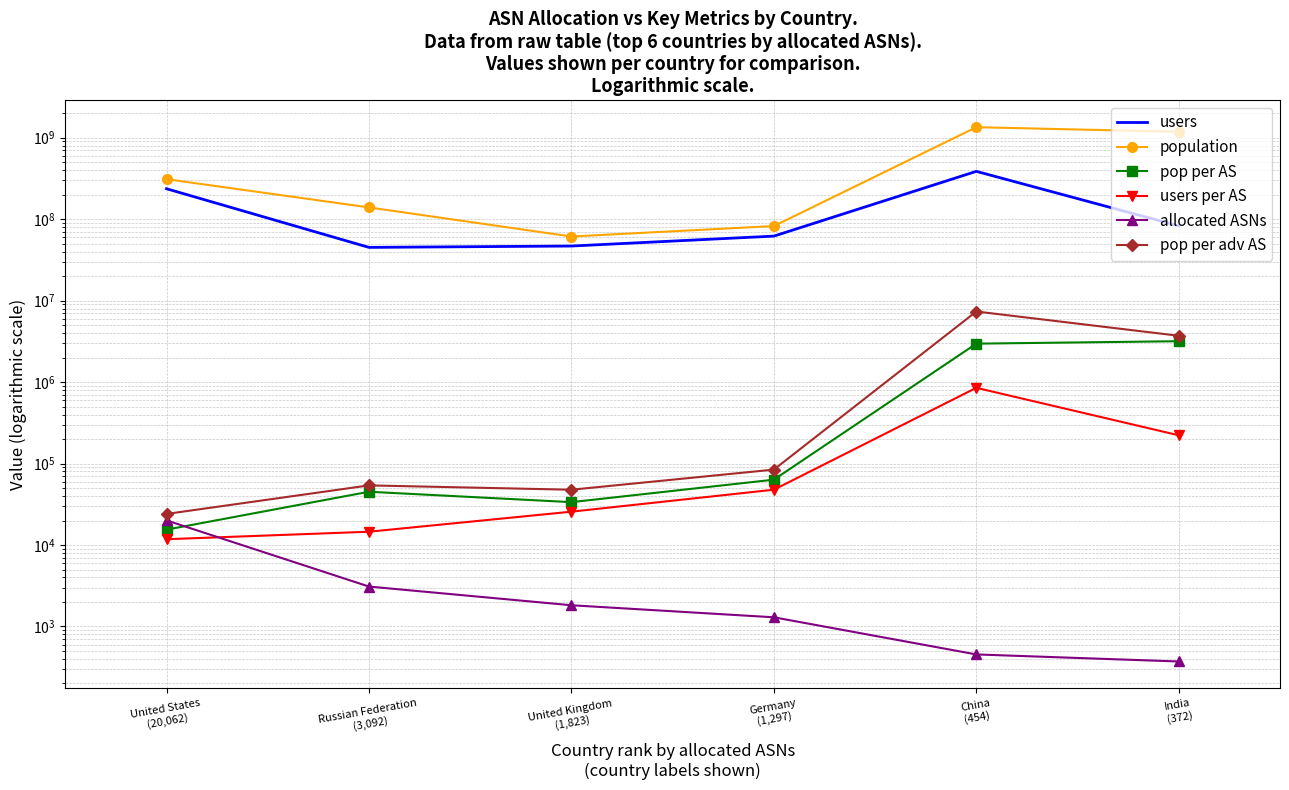

Reading right to left, what are all the values shown in this chart?

users: India
(372)=82734758	China
(454)=386404914	Germany
(1,297)=61967132	United Kingdom
(1,823)=46805103	Russian Federation
(3,092)=45046936	United States
(20,062)=236416787
population: India
(372)=1181925115	China
(454)=1346358586	Germany
(1,297)=82293668	United Kingdom
(1,823)=61263225	Russian Federation
(3,092)=139464200	United States
(20,062)=309851622
pop per AS: India
(372)=3177218	China
(454)=2965547	Germany
(1,297)=63449	United Kingdom
(1,823)=33605	Russian Federation
(3,092)=45104	United States
(20,062)=15444
users per AS: India
(372)=222405	China
(454)=851112	Germany
(1,297)=47777	United Kingdom
(1,823)=25674	Russian Federation
(3,092)=14568	United States
(20,062)=11784
allocated ASNs: India
(372)=372	China
(454)=454	Germany
(1,297)=1297	United Kingdom
(1,823)=1823	Russian Federation
(3,092)=3092	United States
(20,062)=20062
pop per adv AS: India
(372)=3705094	China
(454)=7357150	Germany
(1,297)=84317	United Kingdom
(1,823)=47749	Russian Federation
(3,092)=53972	United States
(20,062)=24082